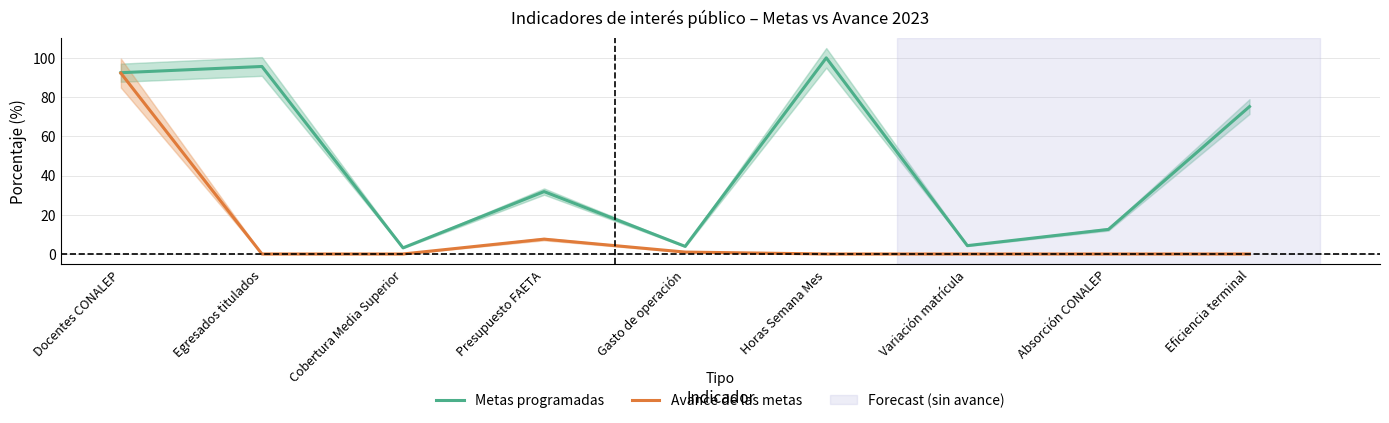

Reading right to left, list all the values displayed in this chart.

Metas programadas: 75.2	12.5	4.3	100.0	3.9	31.8	3.1	95.6	92.4
Avance de las metas: 0.0	0.0	0.0	0.0	1.0	7.6	0.0	0.0	92.2